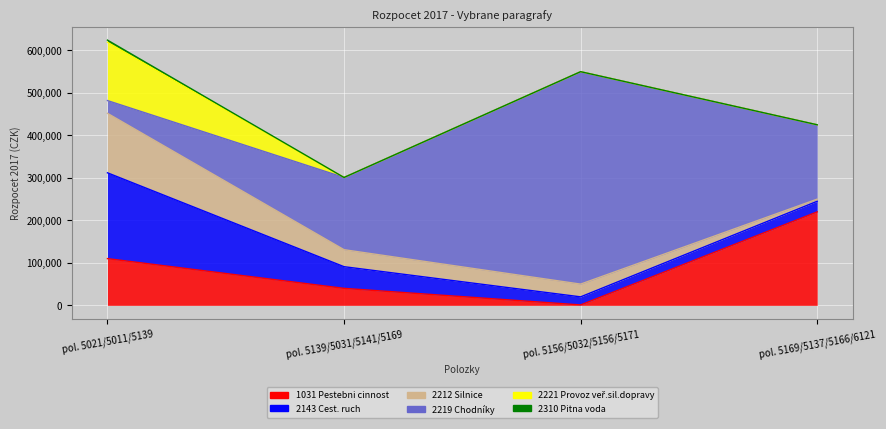

Is the value of 2212 Silnice at pol. 5156/5032/5156/5171 greater than the value of 2310 Pitna voda at pol. 5021/5011/5139?

Yes